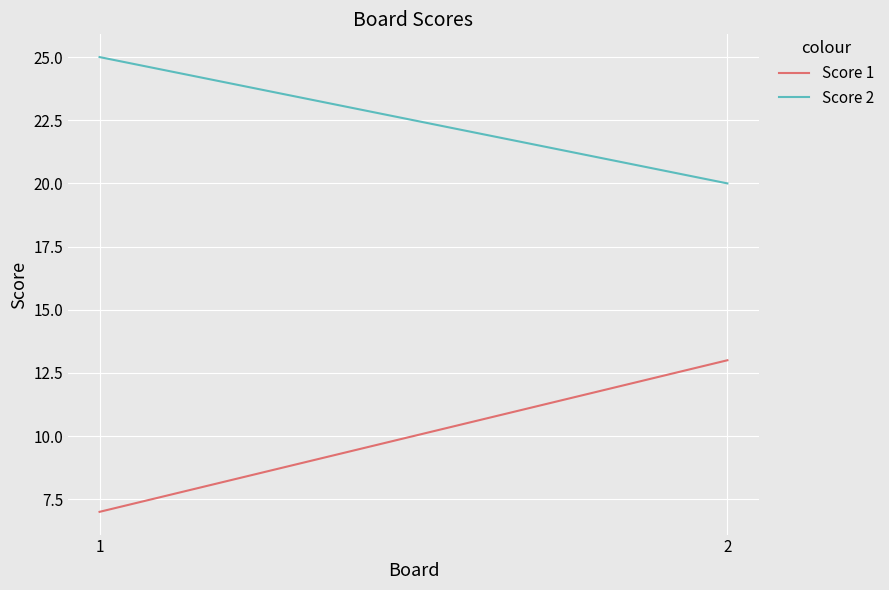

Is the value of Score 2 at 1 greater than the value of Score 1 at 2?

Yes